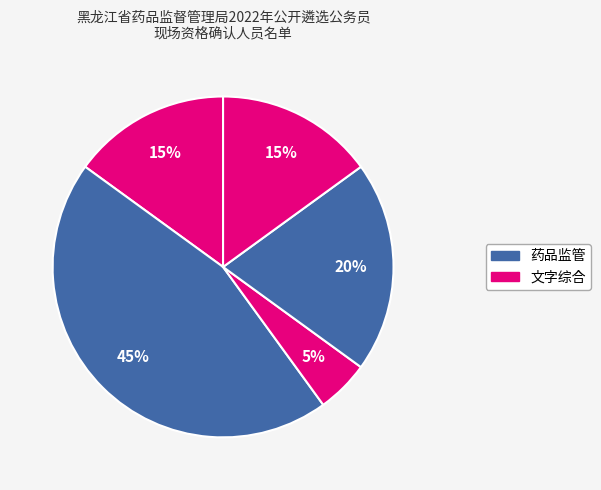

Is there a majority slice in this chart?

No